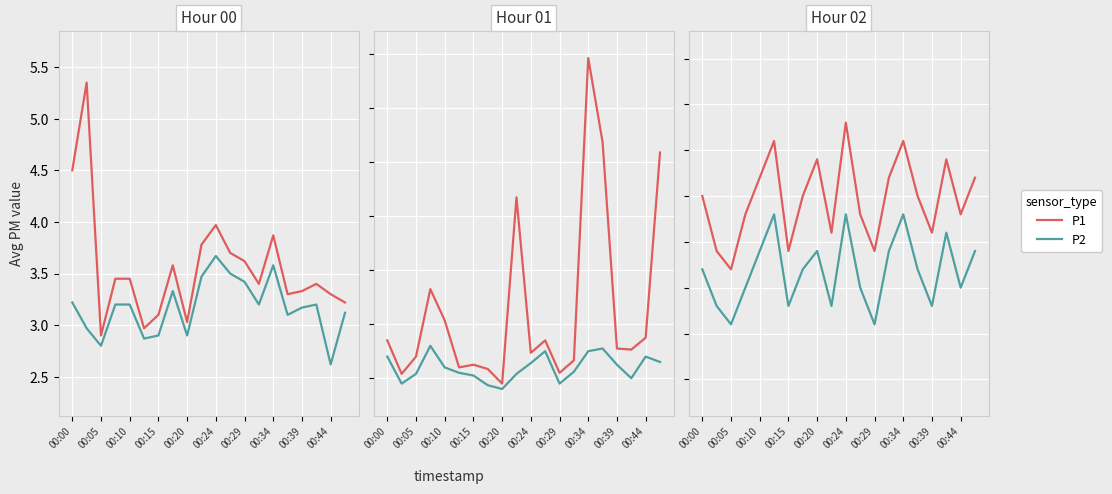

What is the label of the 6th point from the left?

00:24